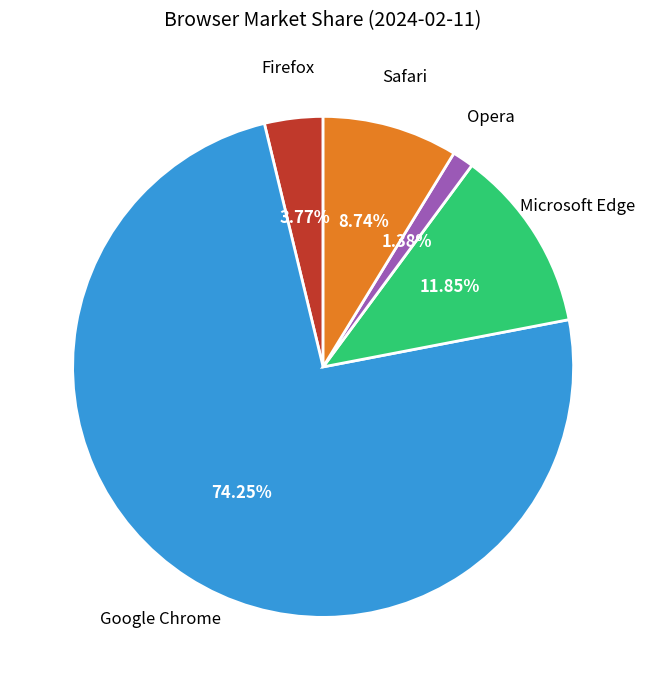

Is there any slice that represents more than half of the pie?

Yes